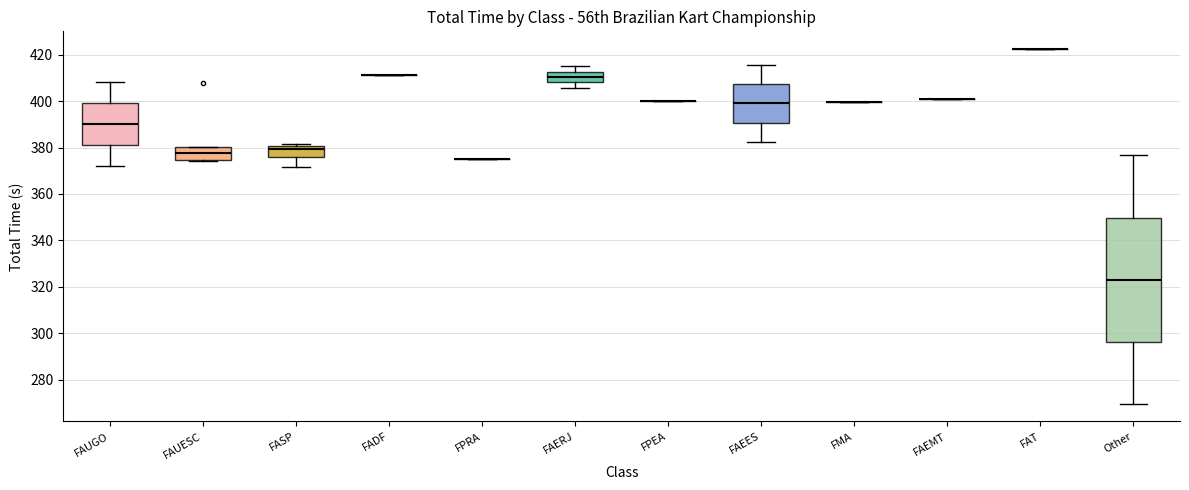

Reading left to right, read every box against the y-axis: the position of its median line, the range the box covers, and the ends of its whiskers. The values are not printed on the chart, so give them approximately, as read against the axis.

FAUGO: median 390, box 382 to 400, whiskers 372 to 408
FAUESC: median 378, box 374 to 380, whiskers 374 to 380
FASP: median 380 (just below the box's upper edge), box 376 to 380, whiskers 372 to 382
FADF: box collapsed to a line at 412, whiskers 412 to 412
FPRA: box collapsed to a line at 374, whiskers 374 to 374
FAERJ: median 410, box 408 to 412, whiskers 406 to 416
FPEA: box collapsed to a line at 400, whiskers 400 to 400
FAEES: median 400, box 390 to 408, whiskers 382 to 416
FMA: box collapsed to a line at 400, whiskers 400 to 400
FAEMT: box collapsed to a line at 402, whiskers 402 to 402
FAT: box collapsed to a line at 422, whiskers 422 to 422
Other: median 324, box 296 to 350, whiskers 270 to 376